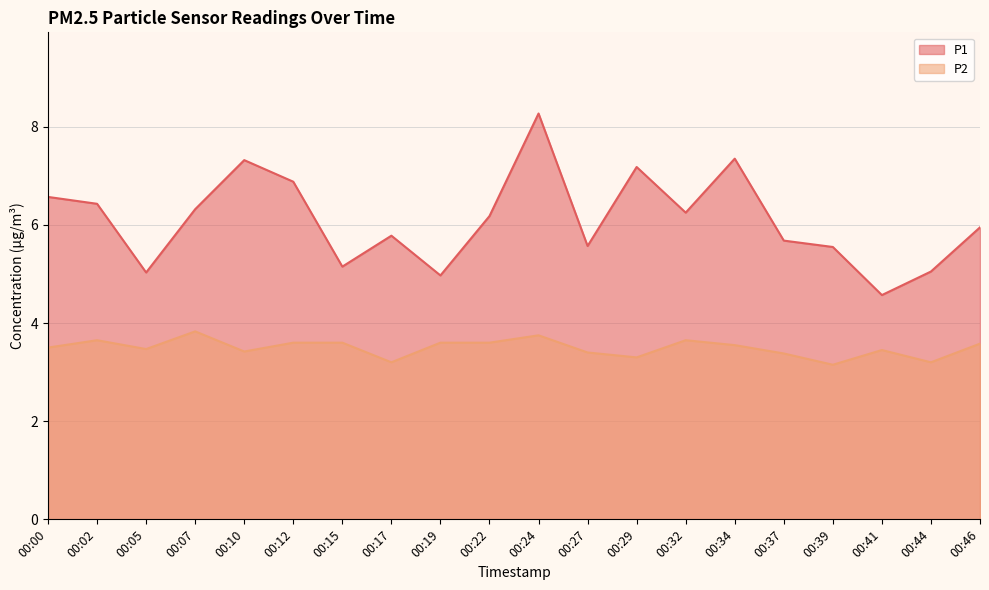

Reading left to right, what are all the values shown in this chart?

P1: 6.6	6.4	5.0	6.3	7.3	6.9	5.2	5.8	5.0	6.2	8.3	5.6	7.2	6.2	7.3	5.7	5.5	4.6	5.0	6.0
P2: 3.5	3.6	3.5	3.8	3.4	3.6	3.6	3.2	3.6	3.6	3.8	3.4	3.3	3.6	3.5	3.4	3.1	3.5	3.2	3.6